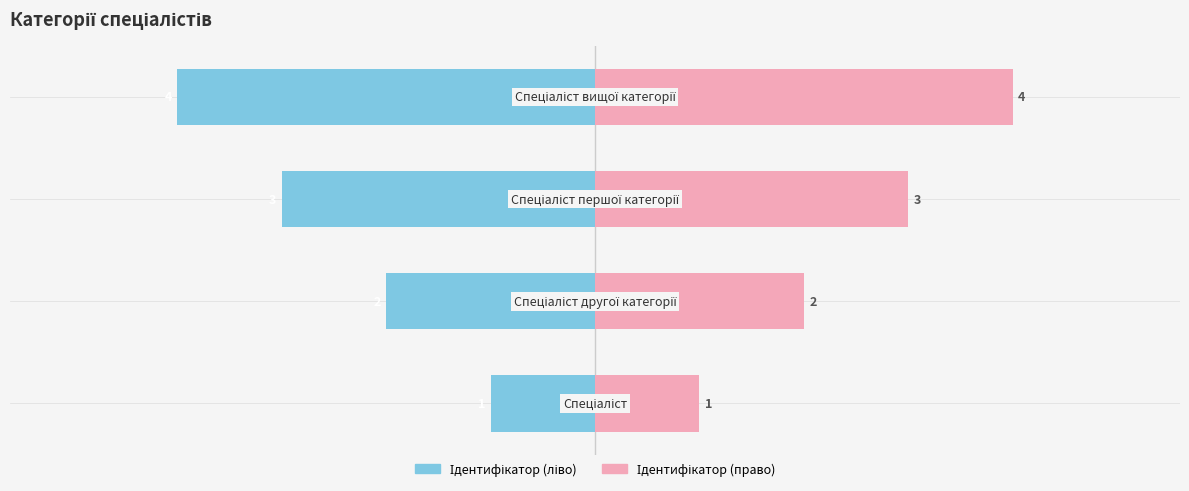

Which series changed the most between 1 and 2?

Ідентифікатор (ліво)